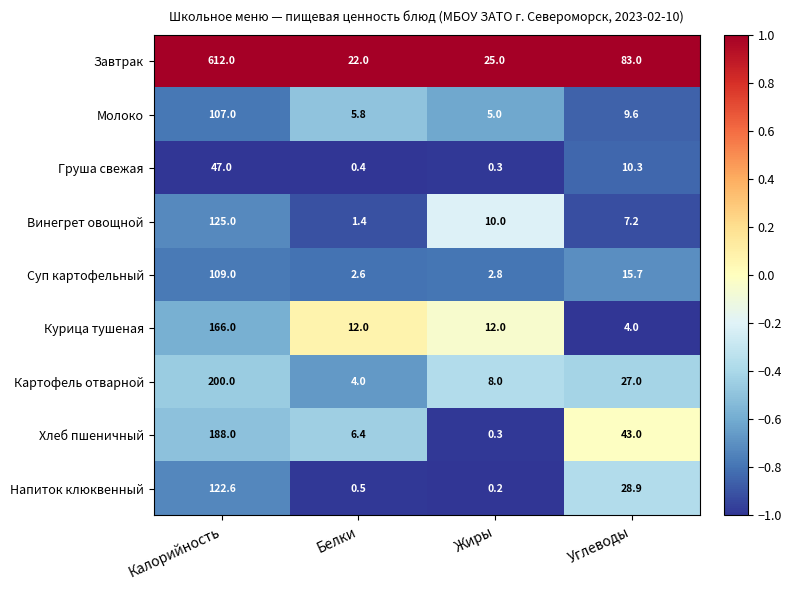

True or false: Завтрак has a value of 83.0 at Углеводы.

True